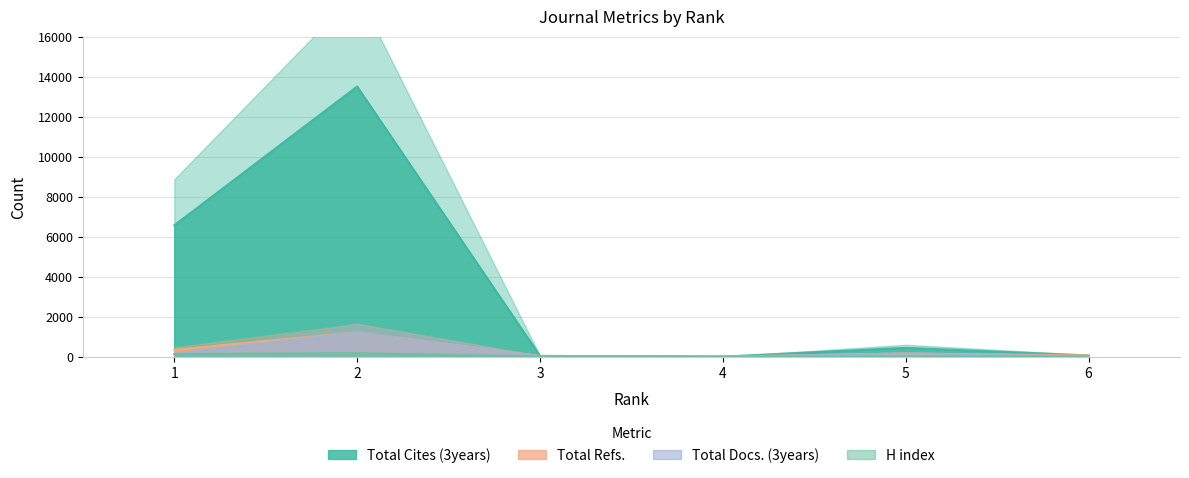

Reading left to right, what are all the values shown in this chart?

Total Cites (3years): 6567	13504	36	0	440	61
Total Refs.: 345	1217	36	0	155	61
Total Docs. (3years): 130	1217	23	0	155	8
H index: 128	167	8	0	7	4